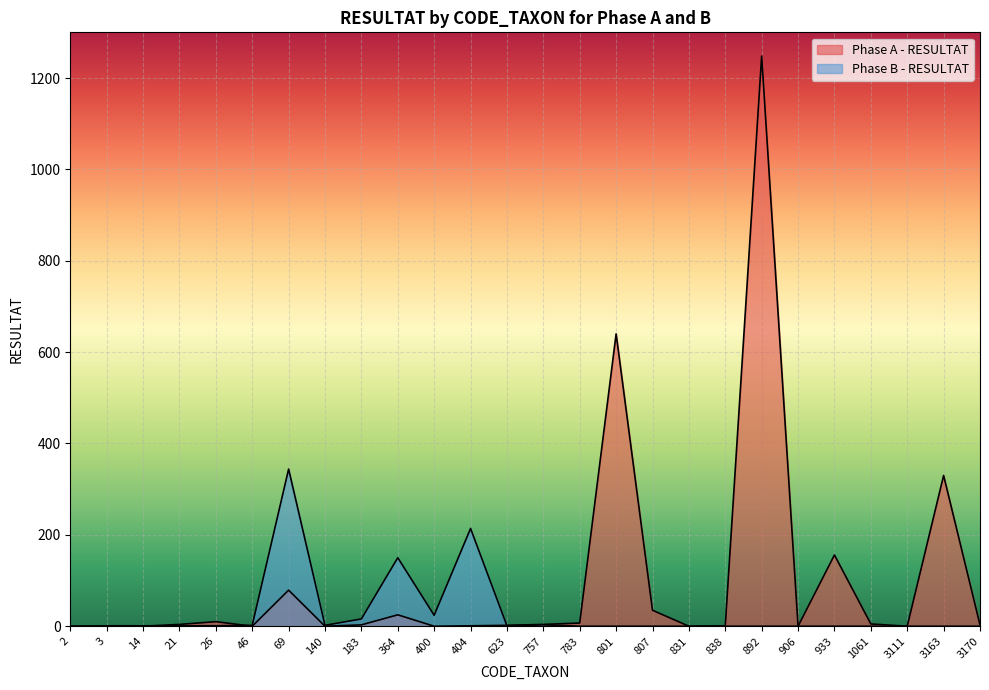

Rank the series by their average value, from highest to lowest.

Phase A - RESULTAT, Phase B - RESULTAT